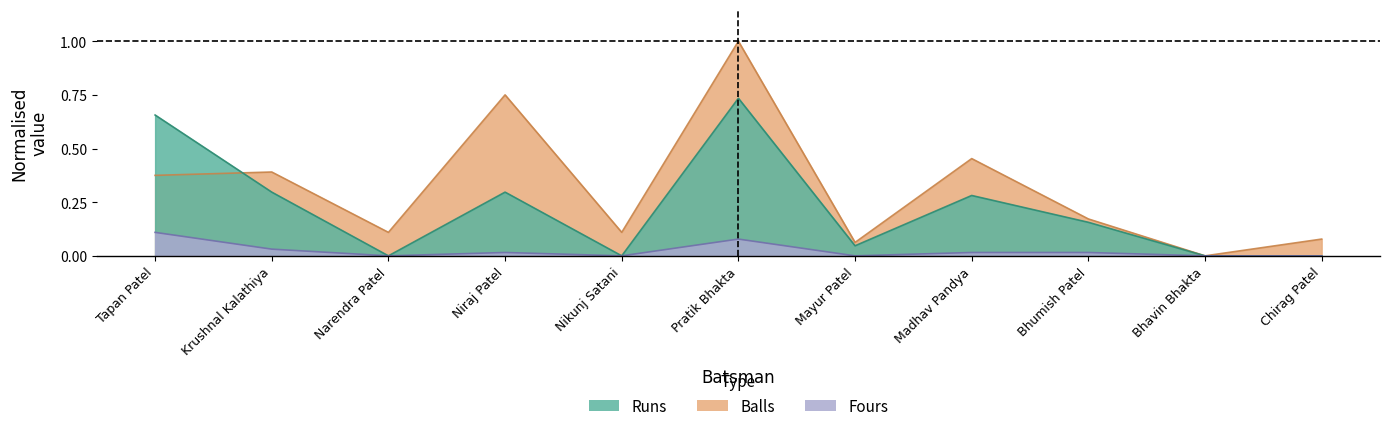

Where is the first local minimum for Runs?

Narendra Patel